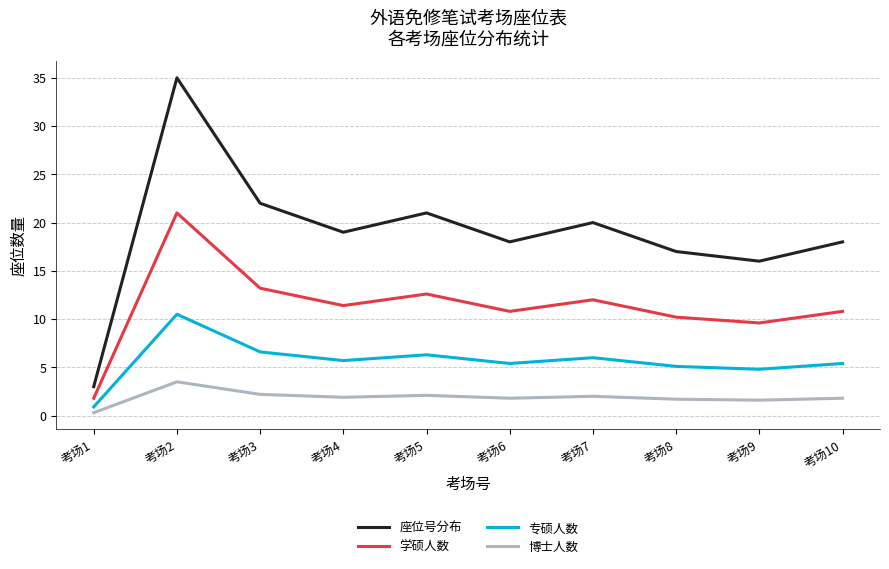

How many values in the 博士人数 series are below 1?

1